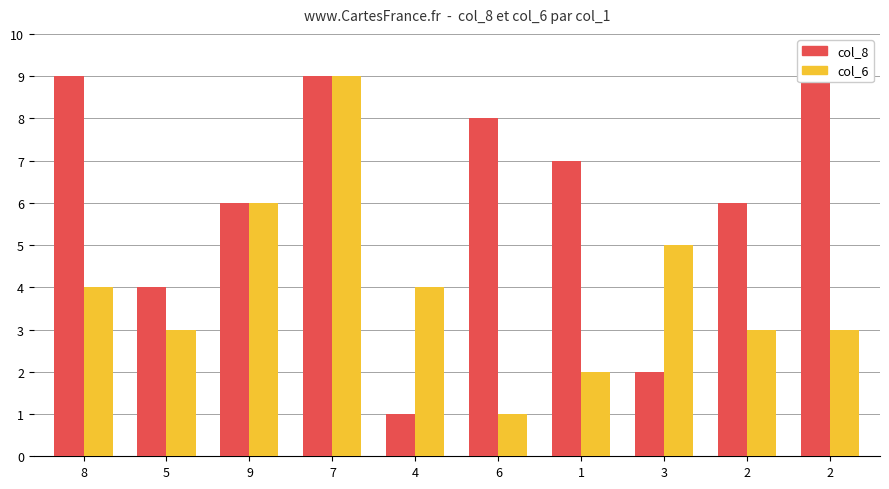

How many col_6 values are between 3 and 5?

6